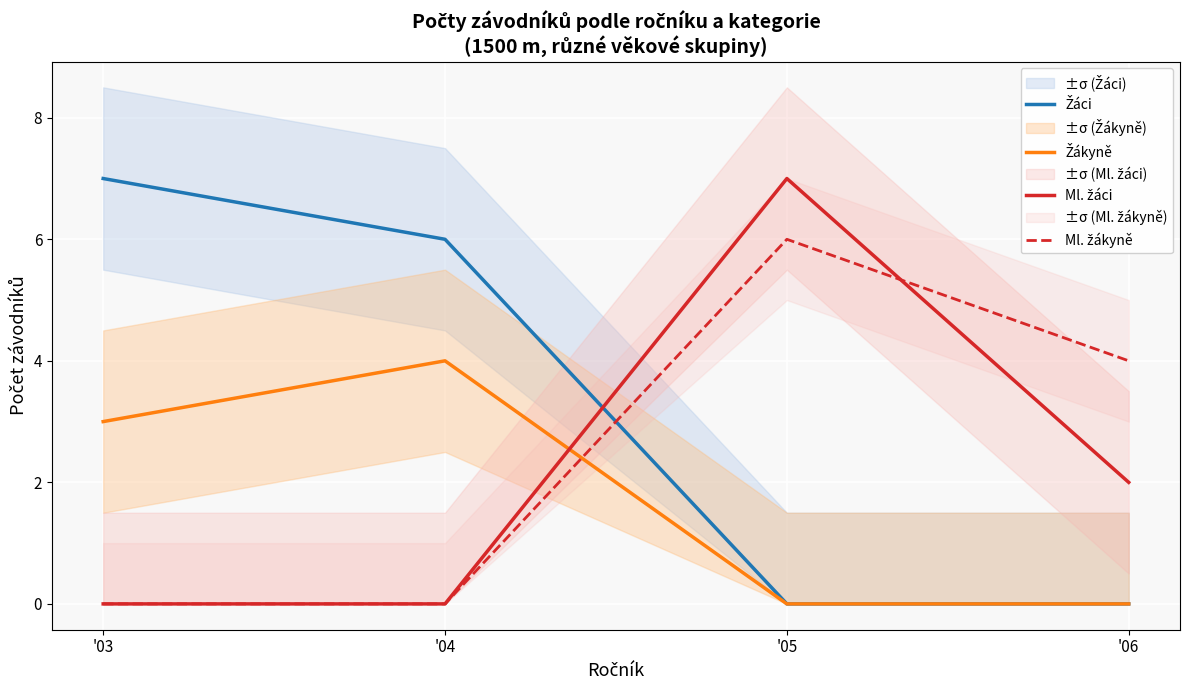

At how many categories does at least one series exceed 6?

2